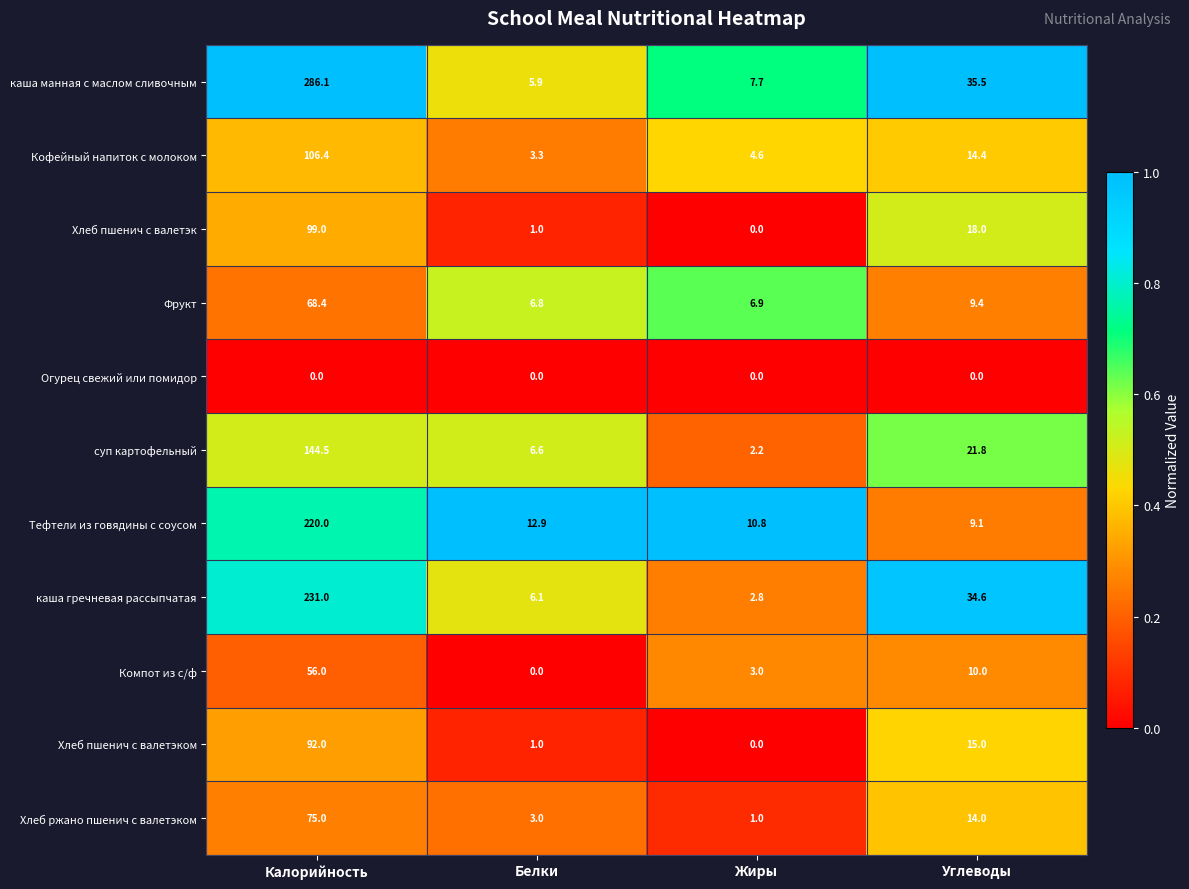

How many data points in суп картофельный are less than 21?

2